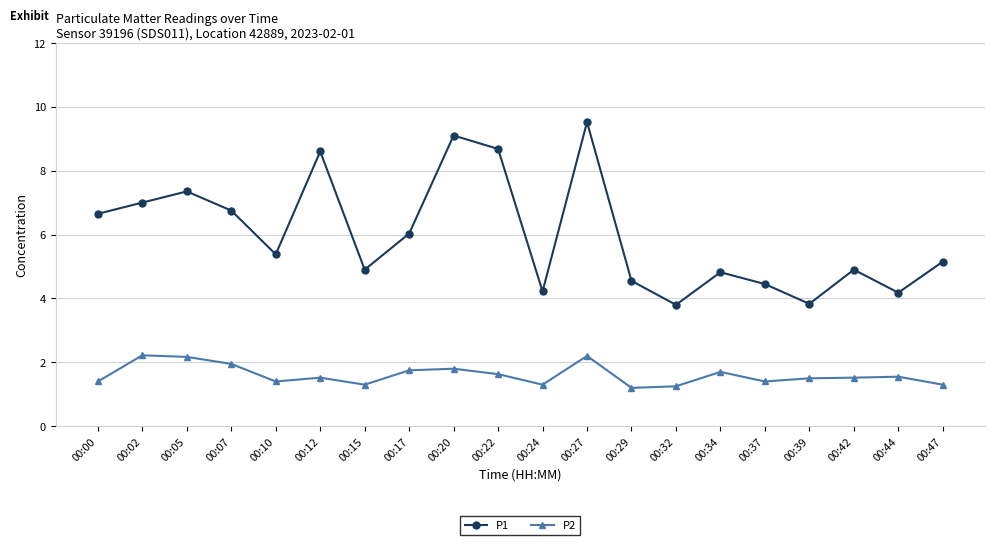

What is the difference between the highest and lowest values at 00:24?

2.9